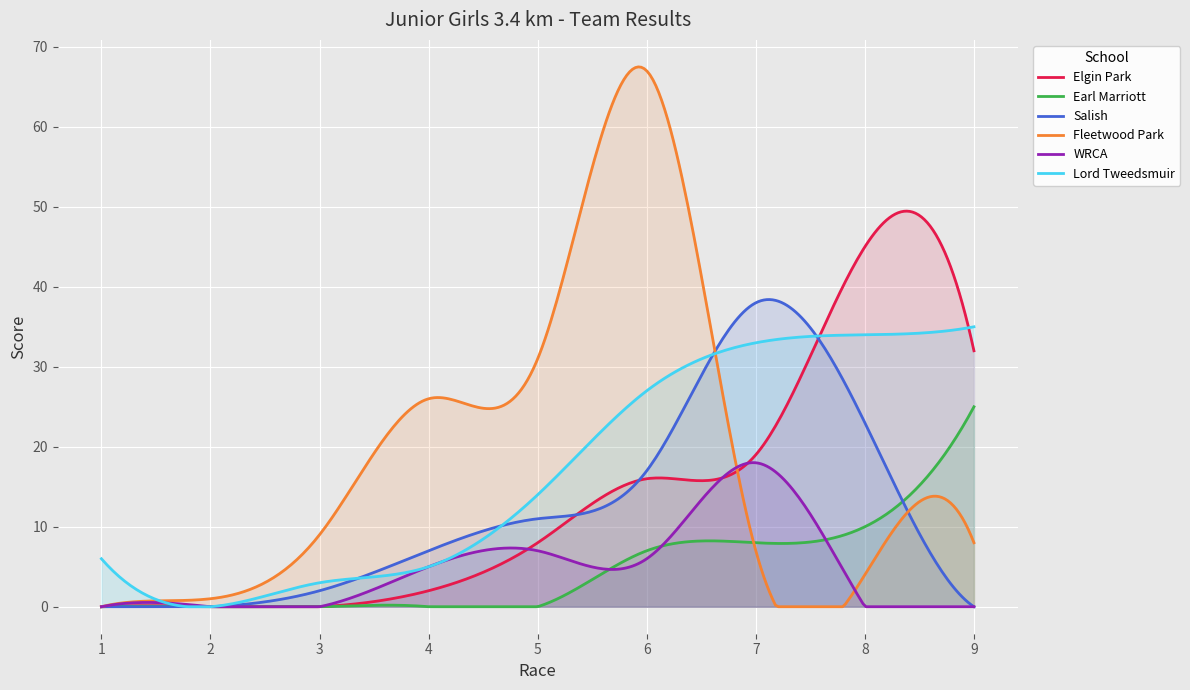

The Elgin Park series shows 0 at 2. True or false?

True